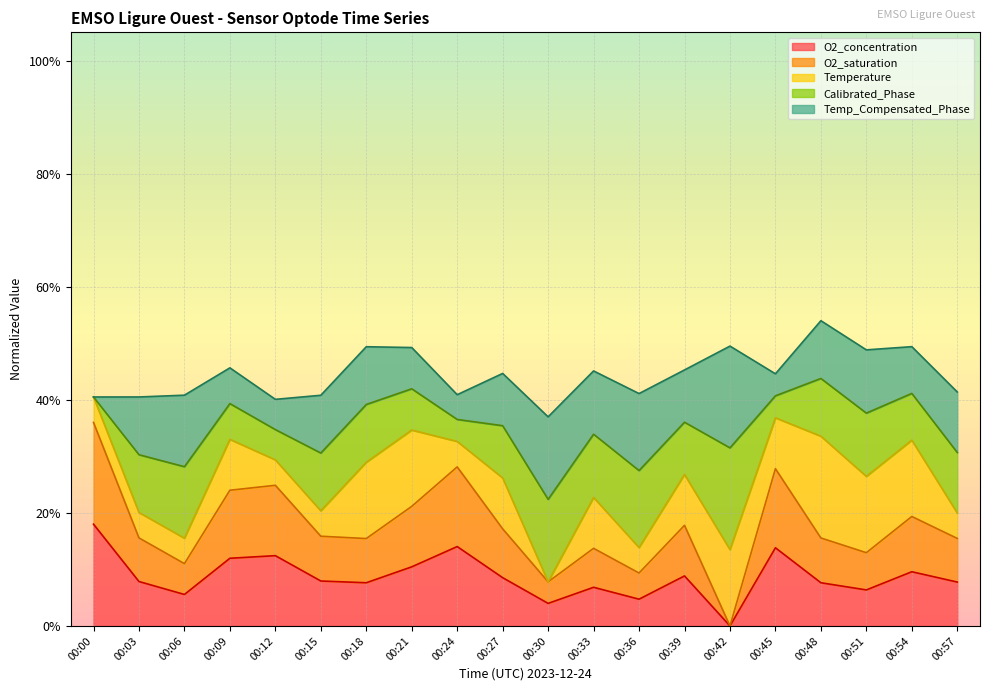

What are all the series names shown in the legend?

O2_concentration, O2_saturation, Temperature, Calibrated_Phase, Temp_Compensated_Phase